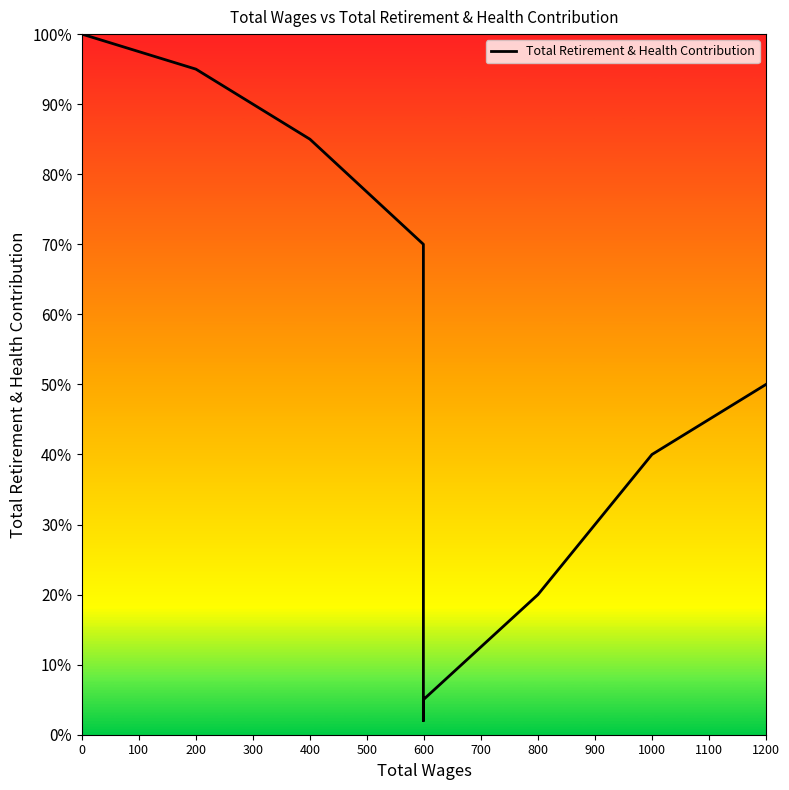

True or false: the data has more than 2 interior local peaks.

False